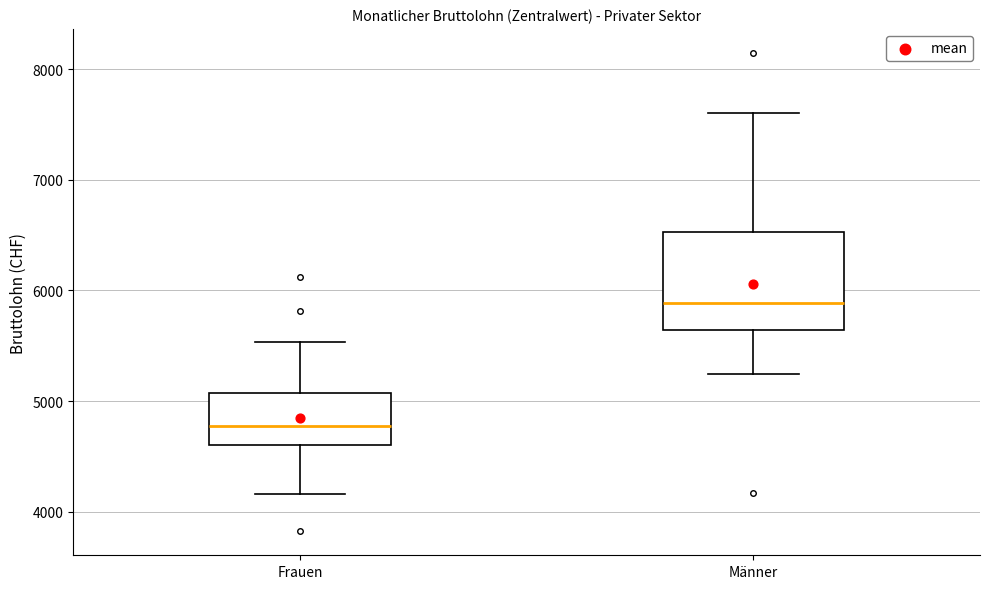

Reading left to right, transcribe this box plot: for each box, give where its median line is, the range the box spans, and where its two whiskers end, as read against the y-axis. The values are not printed on the chart, so give them approximately, as read against the axis.

Frauen: median 4800, box 4600 to 5100, whiskers 4200 to 5500
Männer: median 5900, box 5600 to 6500, whiskers 5200 to 7600